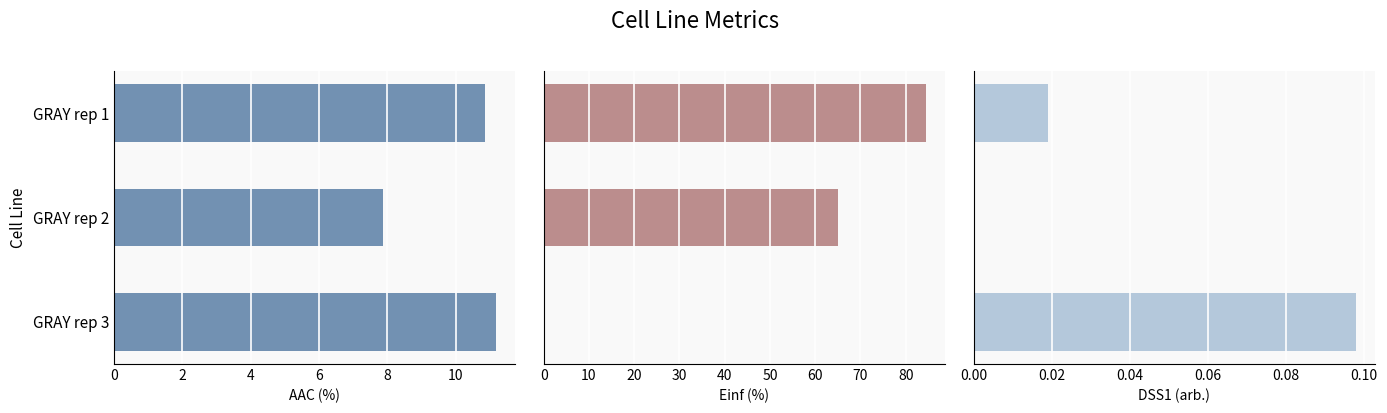

What is the total value across all series at GRAY rep 1?

95.4